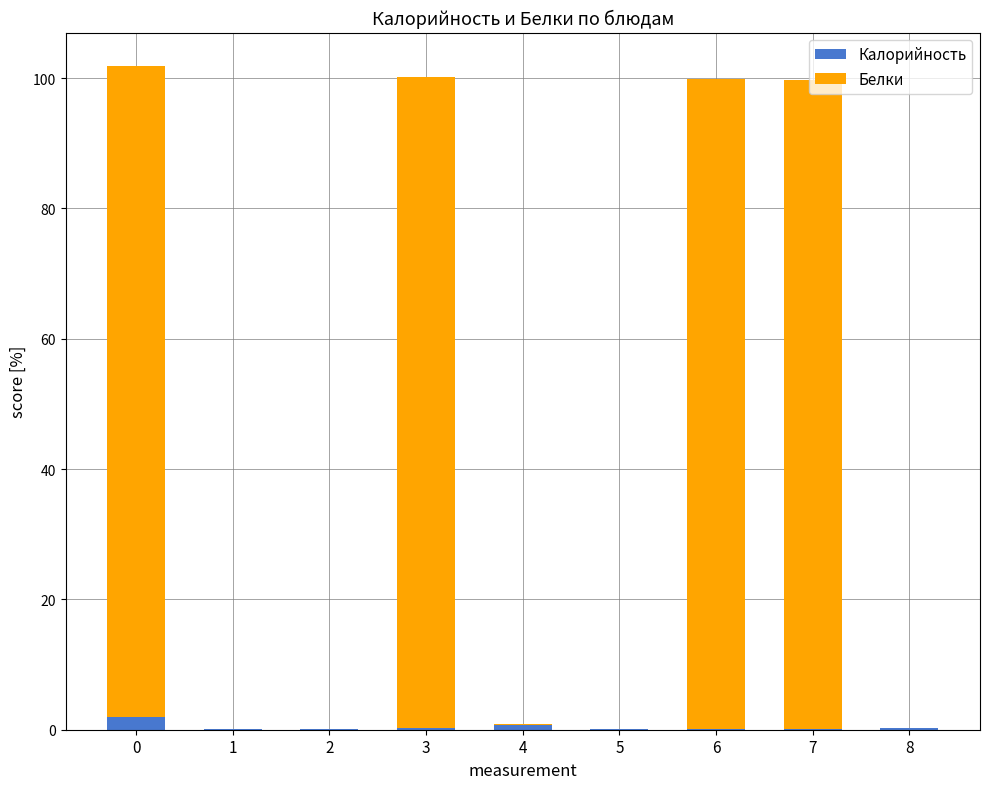

Is it true that Калорийность equals 0.1 at 5?

True